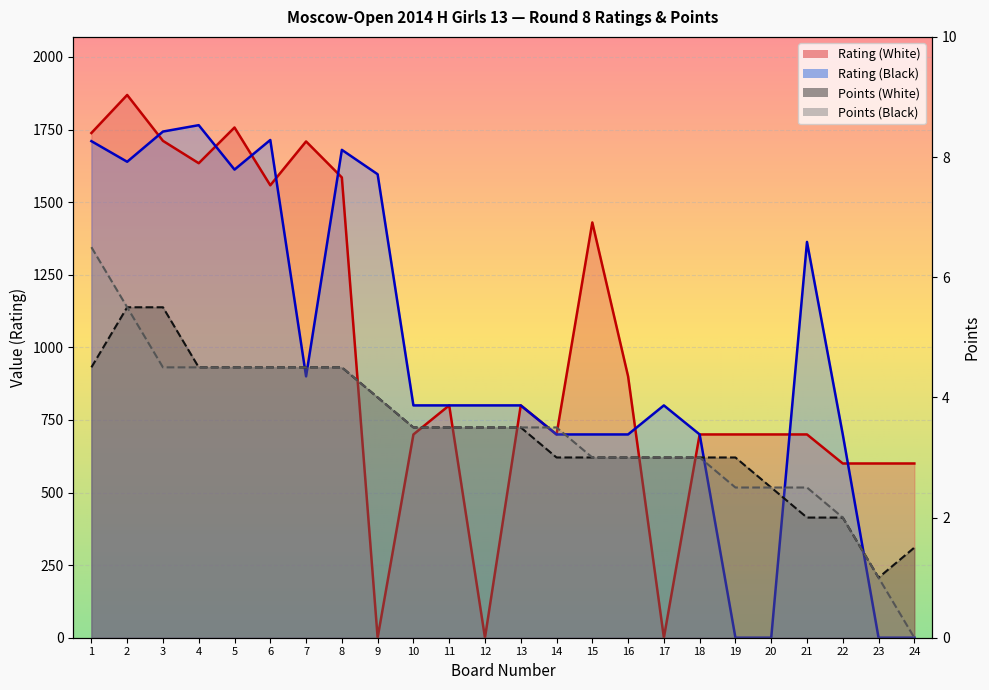

Is the value of Points (Black) at 11 greater than the value of Points (White) at 15?

Yes